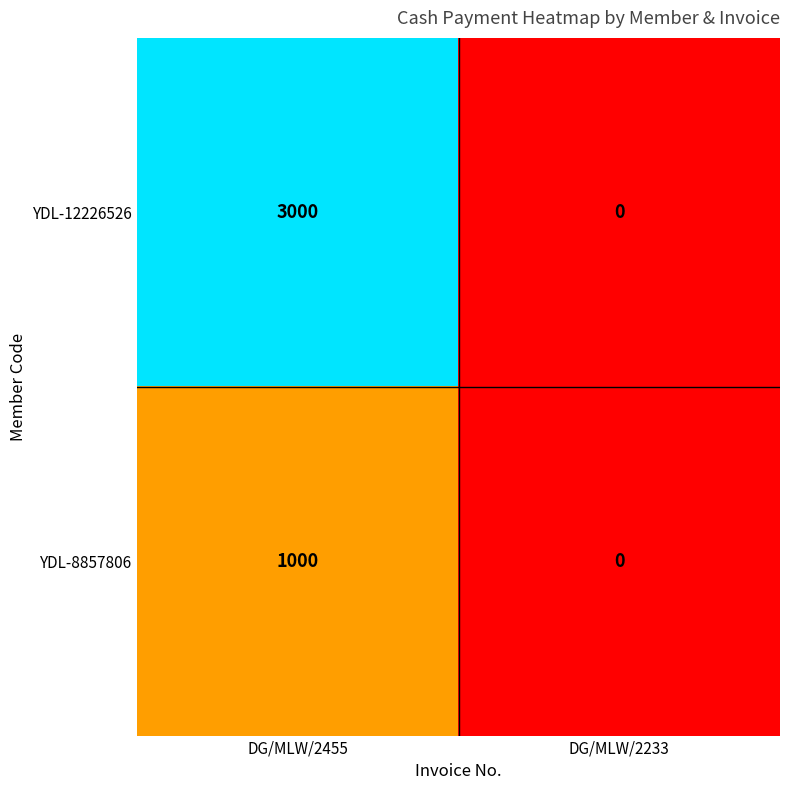

Which series has the largest total across all categories?

YDL-12226526